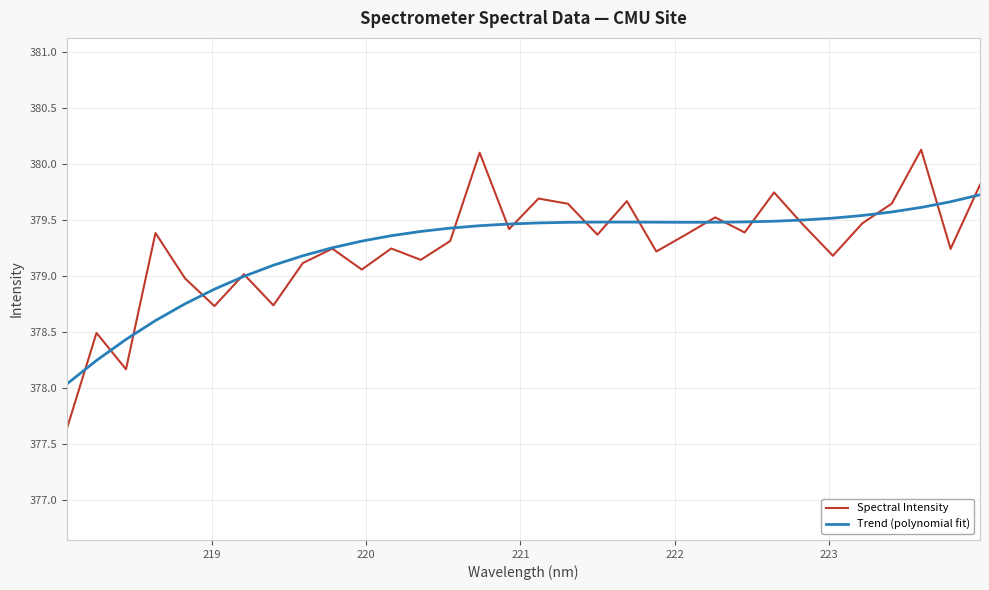

What are all the series names shown in the legend?

Spectral Intensity, Trend (polynomial fit)